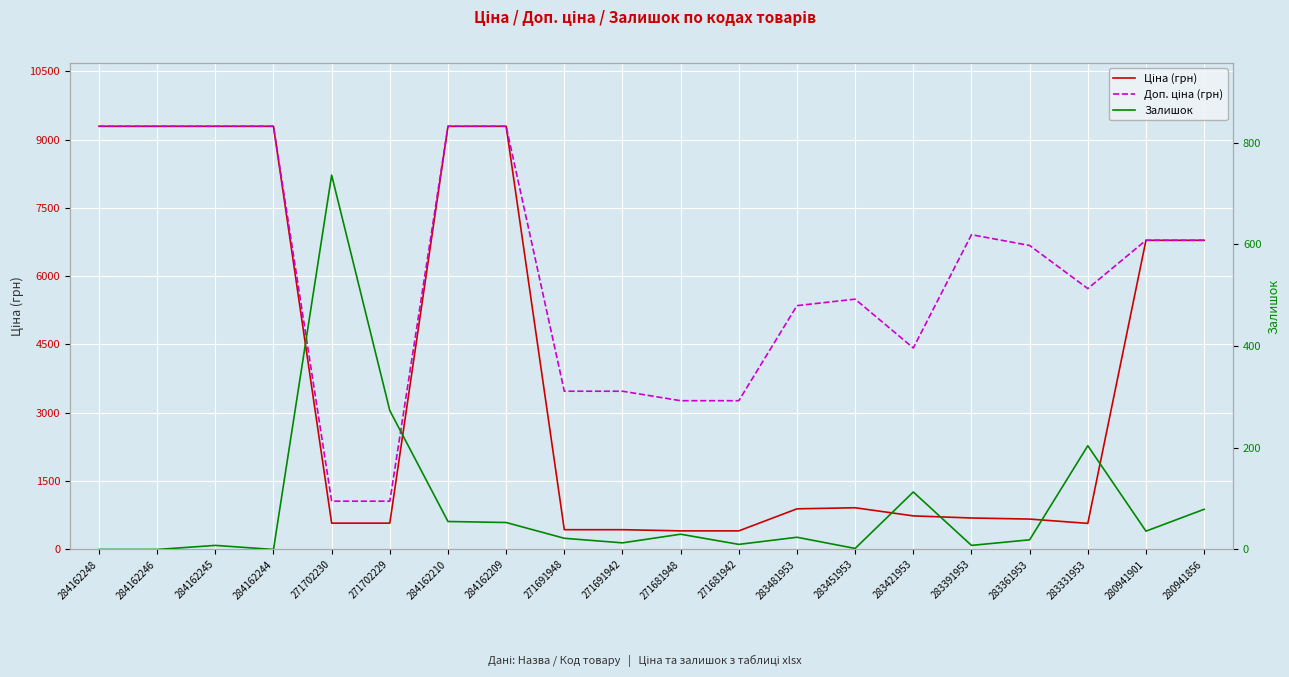

Rank the series by their maximum value, from lowest to highest.

Залишок, Ціна (грн), Доп. ціна (грн)